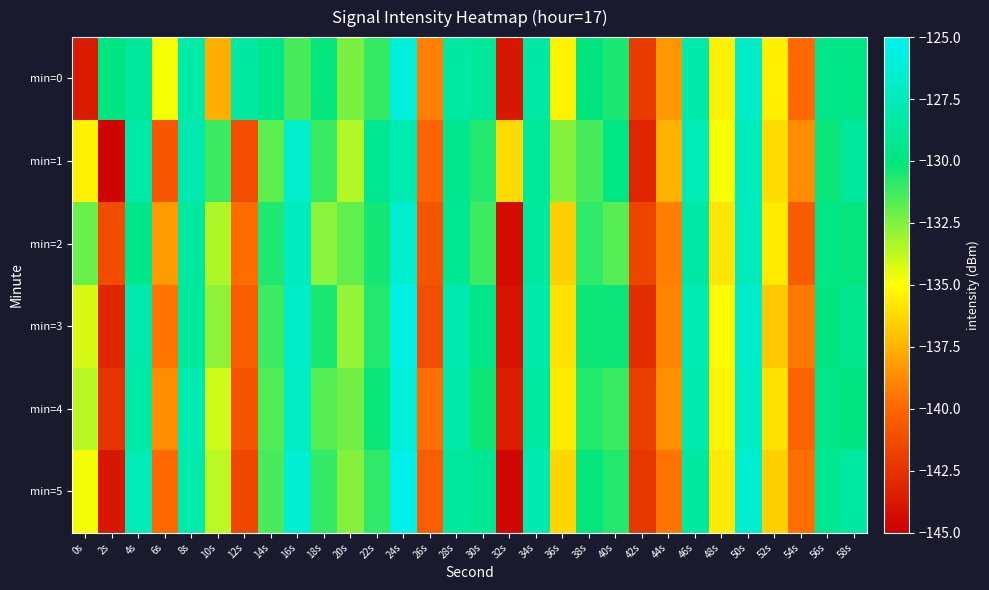

What is the maximum value shown in the chart?

-125.4